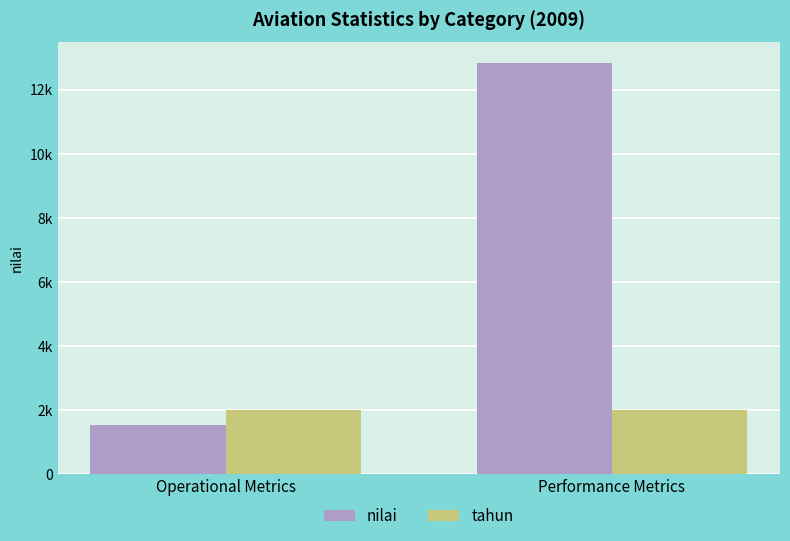

At which label does tahun reach its minimum?

Operational Metrics